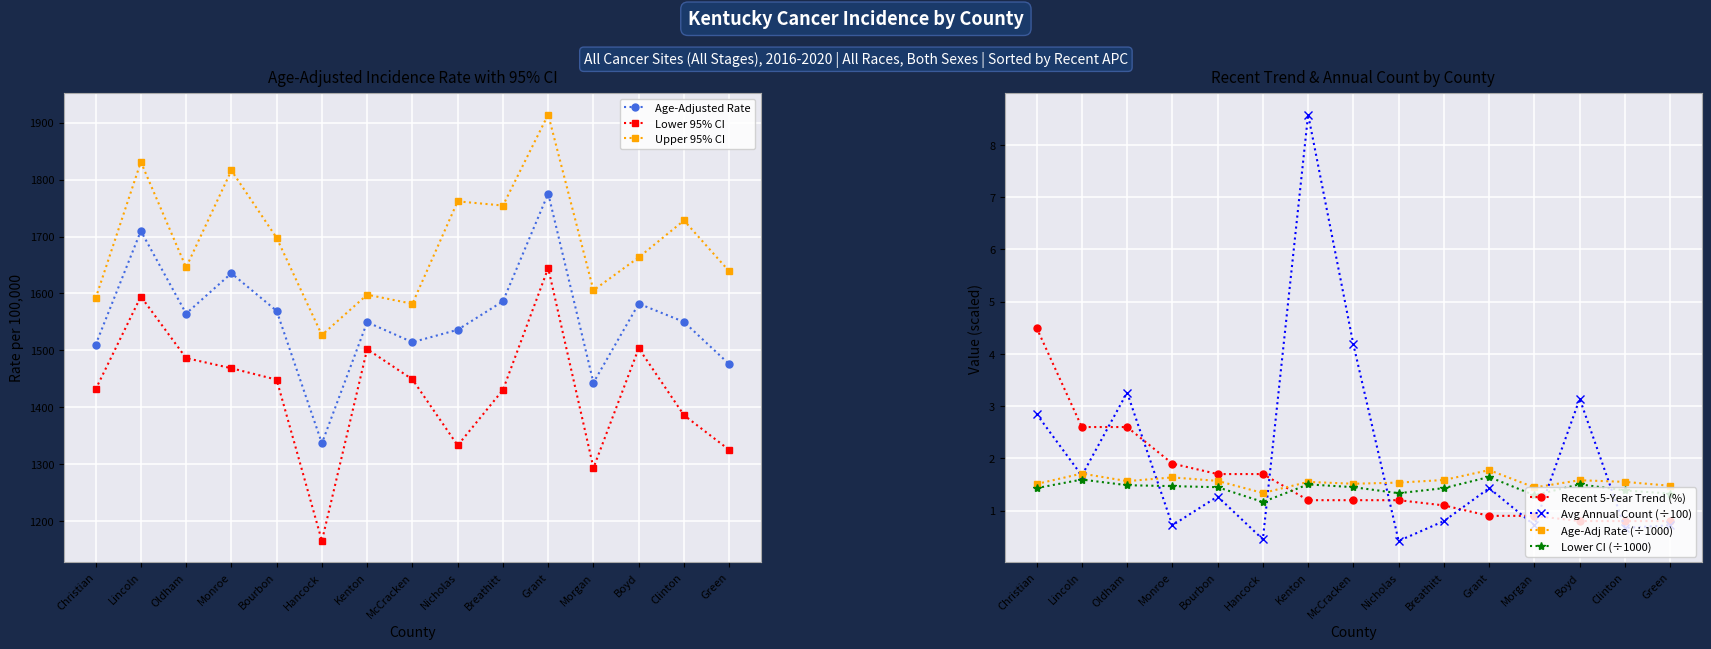

Is the value of Lower 95% CI at Oldham greater than the value of Upper 95% CI at Oldham?

No